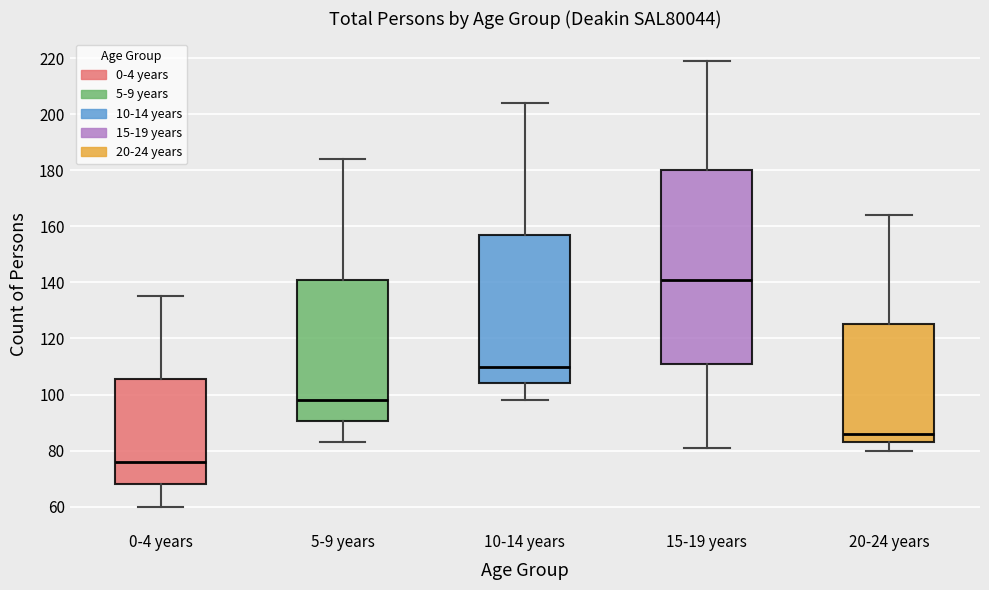

Reading left to right, read every box against the y-axis: the position of its median line, the range the box covers, and the ends of its whiskers. The values are not printed on the chart, so give them approximately, as read against the axis.

0-4 years: median 76, box 68 to 106, whiskers 60 to 136
5-9 years: median 98, box 90 to 142, whiskers 84 to 184
10-14 years: median 110, box 104 to 158, whiskers 98 to 204
15-19 years: median 142, box 112 to 180, whiskers 82 to 220
20-24 years: median 86, box 84 to 126, whiskers 80 to 164